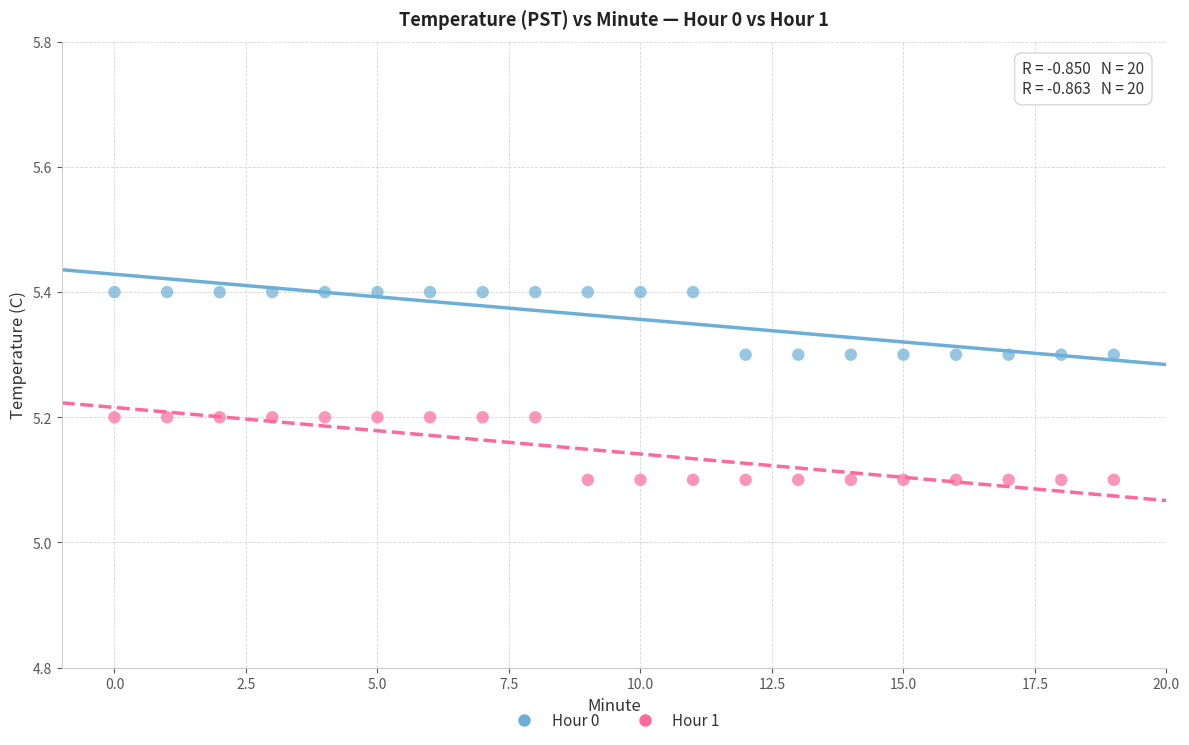

What are all the series names shown in the legend?

Hour 0, Hour 1